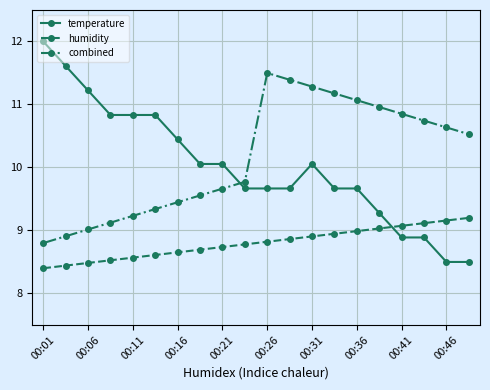

What is the difference between the second highest and minimum values in the combined series?

2.6